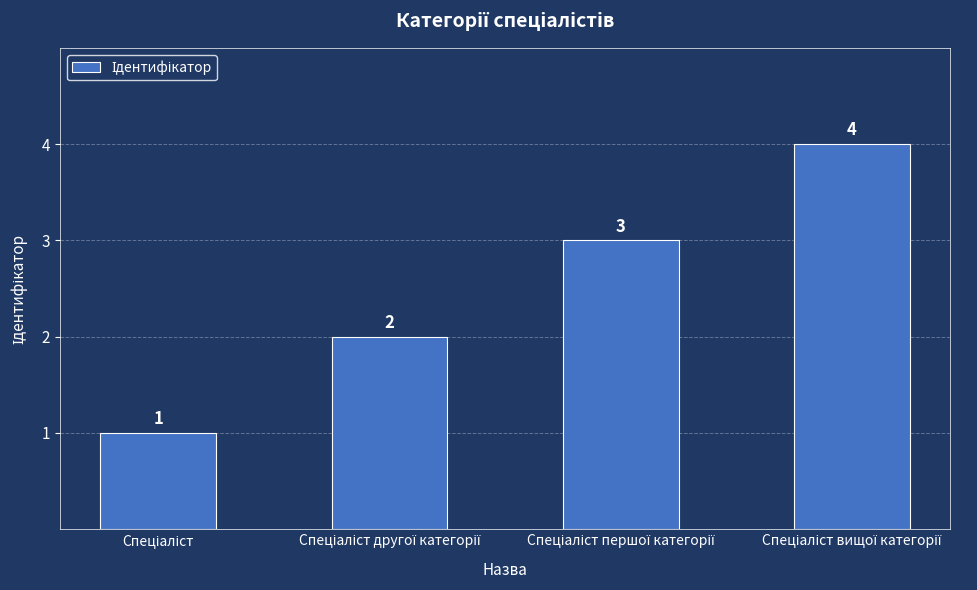

What is the maximum value shown in the chart?

4